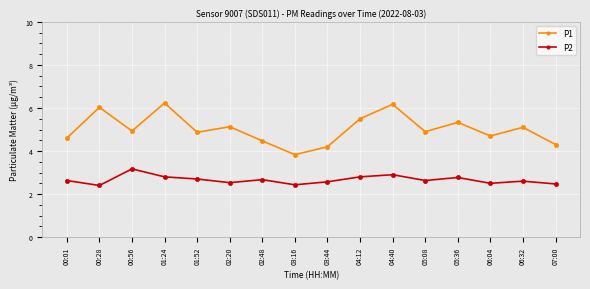

Where does the P1 series first go above 4?

00:01